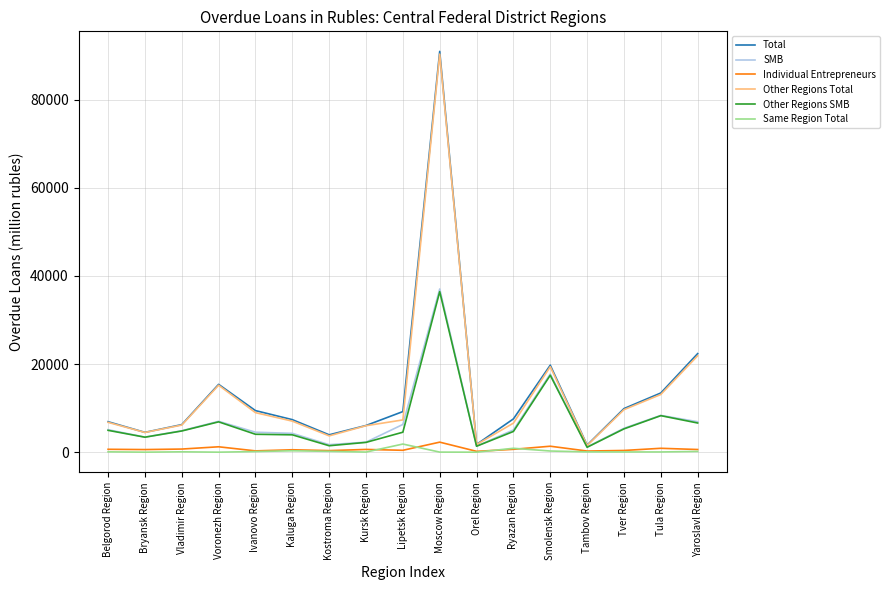

Which series changed the most between Voronezh Region and Tambov Region?

Total